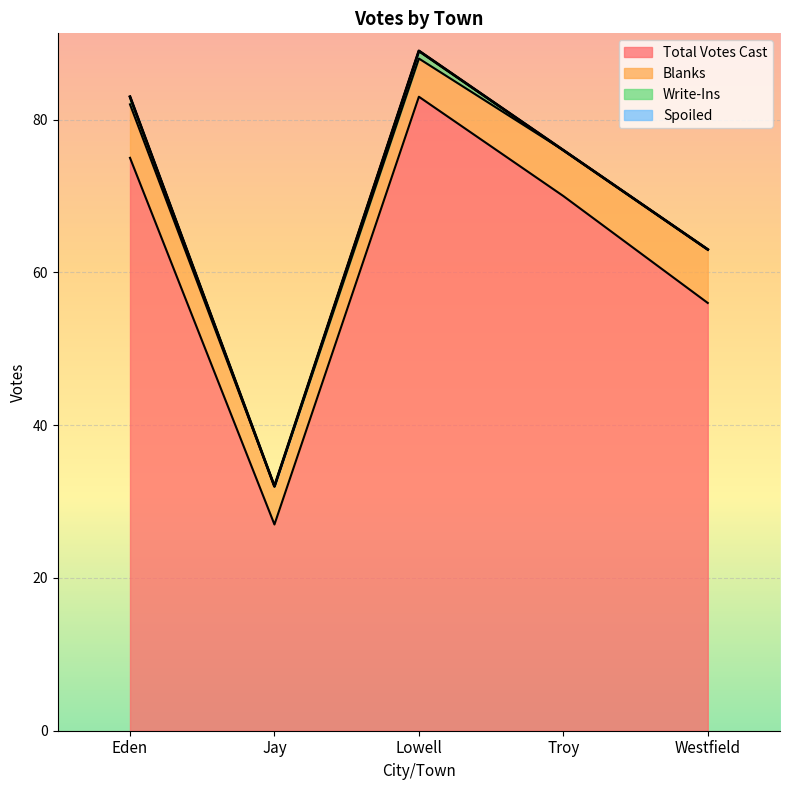

Where is Spoiled nearest to the value 0?

Eden